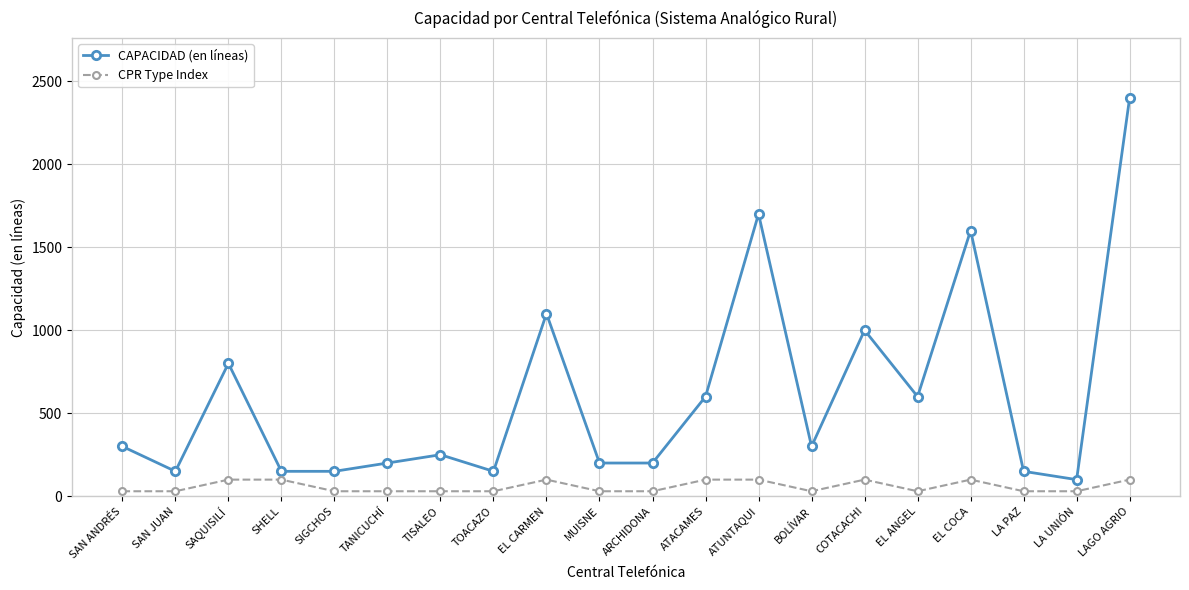

What is the difference between the highest and lowest values at TANICUCHÍ?

170